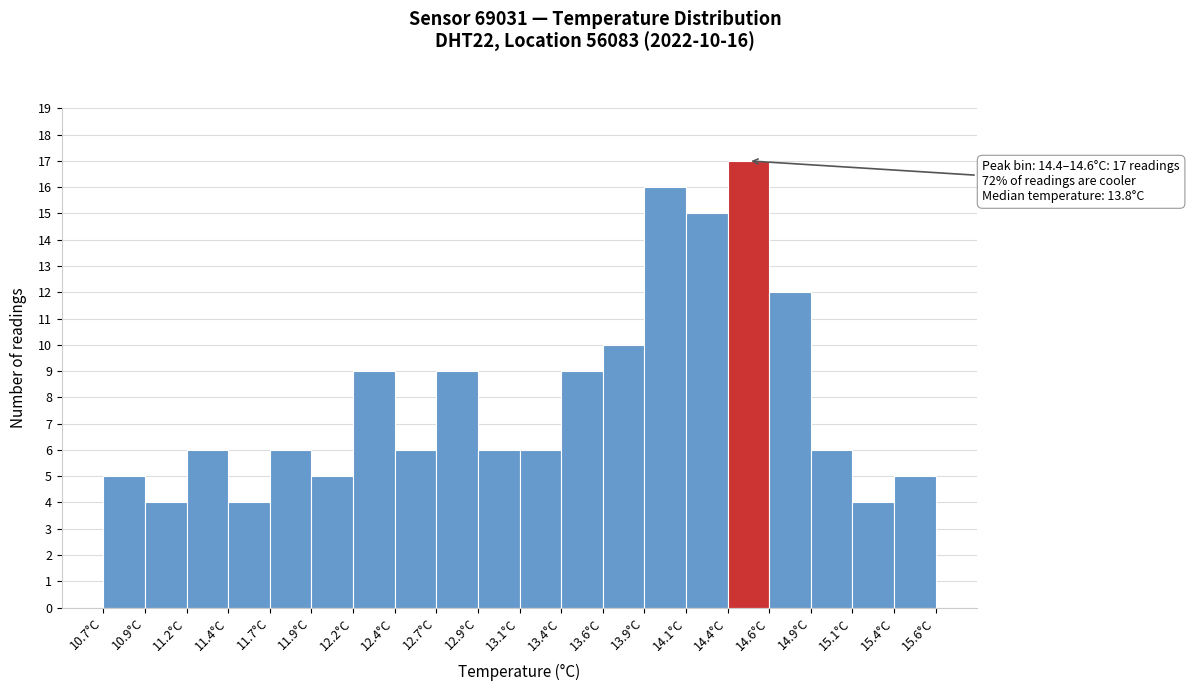

Which range on the x-axis has the tallest bar?

14.375 to 14.620